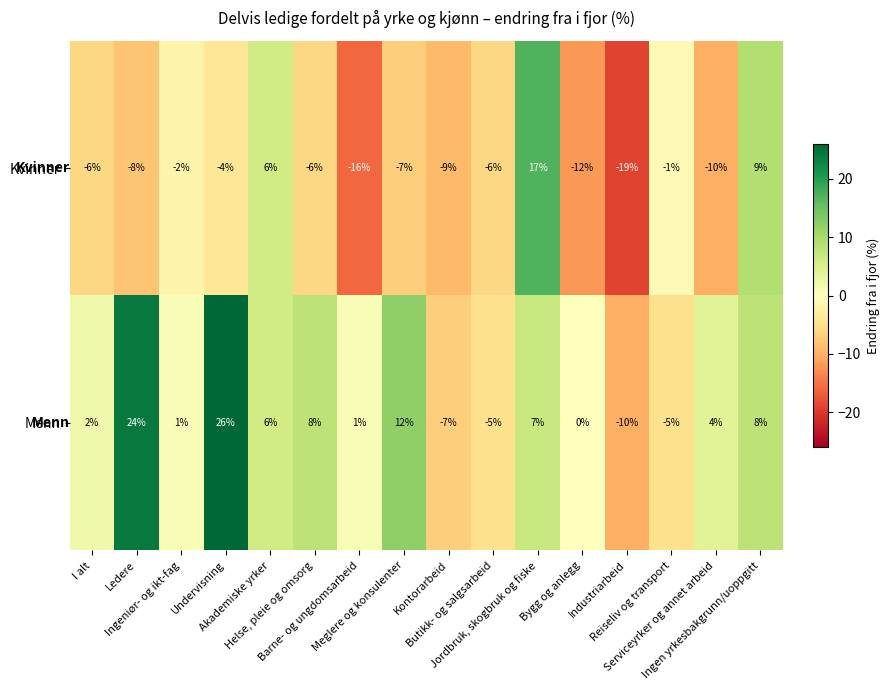

What is the lowest value of the Kvinner series?

-19